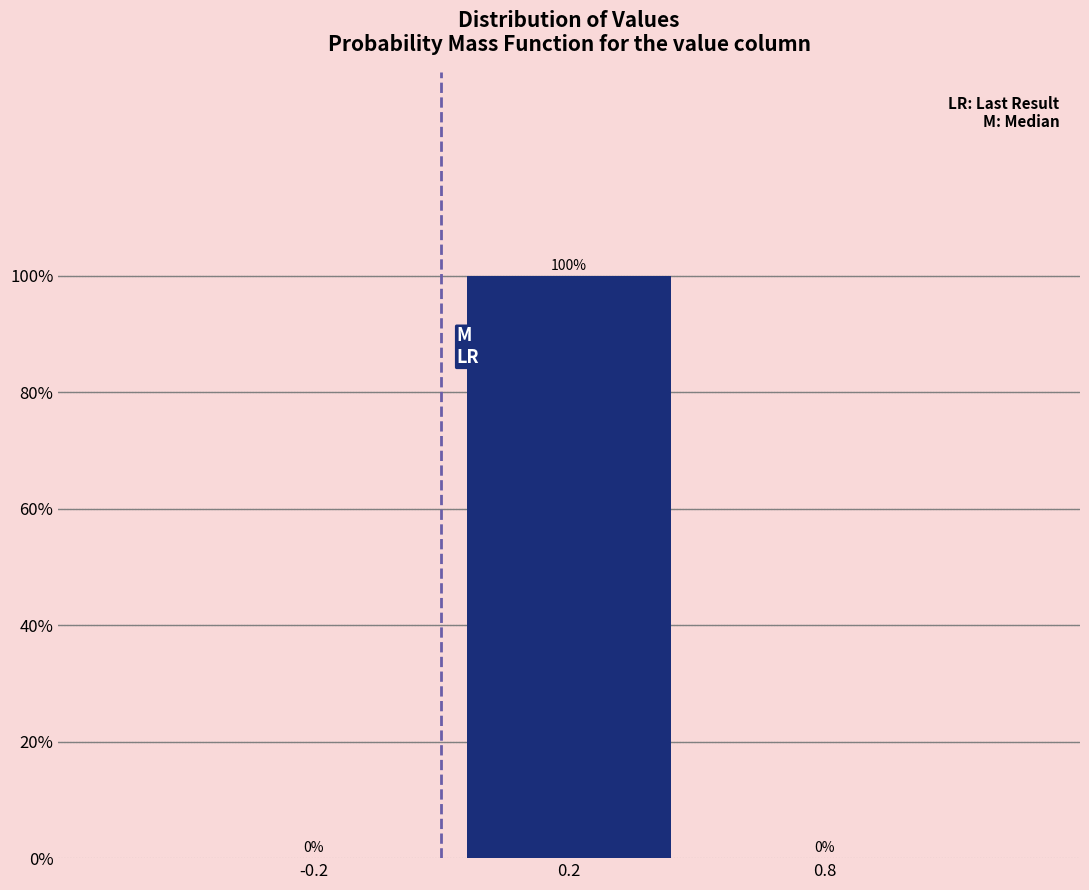

Reading right to left, transcribe all the data shown in this chart.

0.8=0	0.2=100	-0.2=0